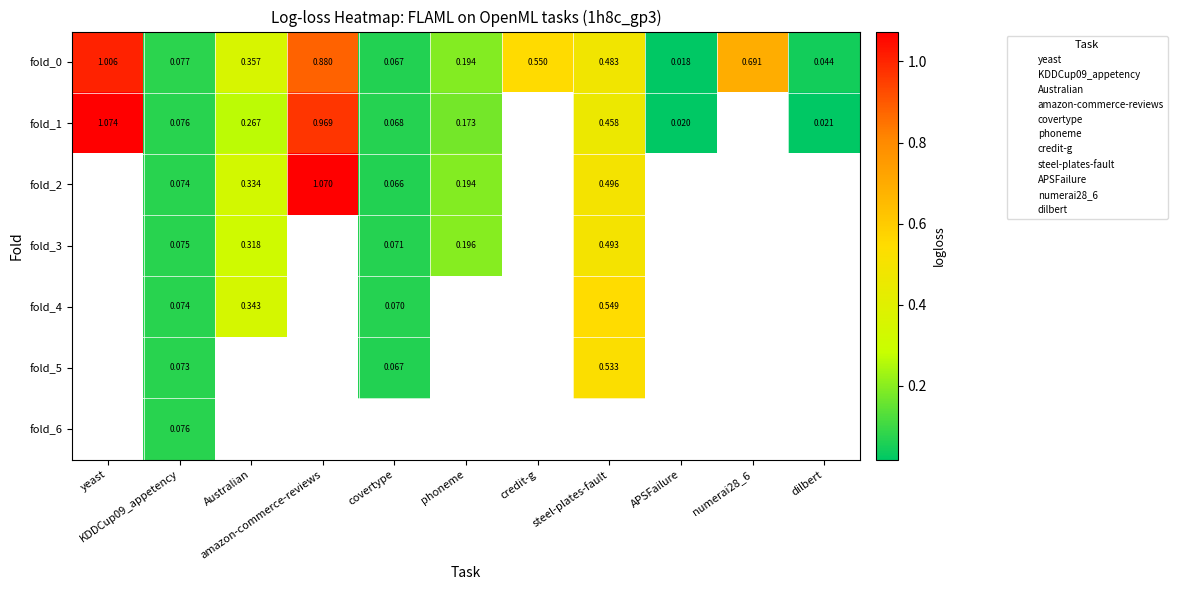

At which category is the sum across all series the highest?

KDDCup09_appetency